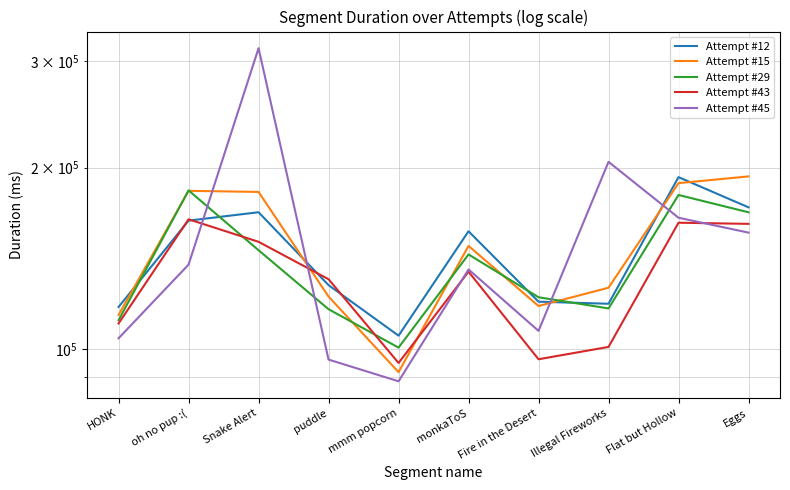

What is the spread (max minus min) of values at Illegal Fireworks?

103590